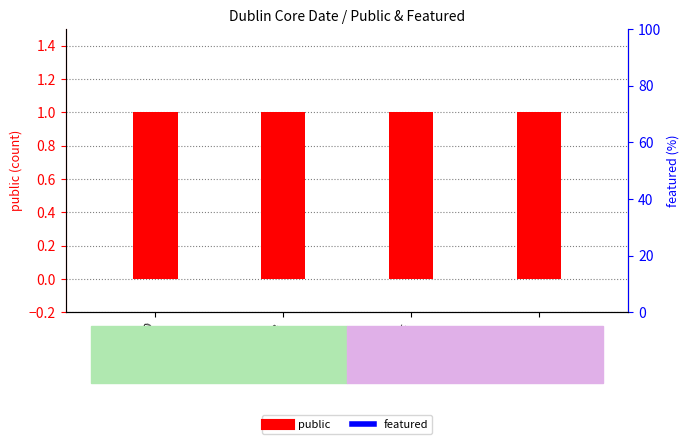

The value of public at 3 is 1. True or false?

True